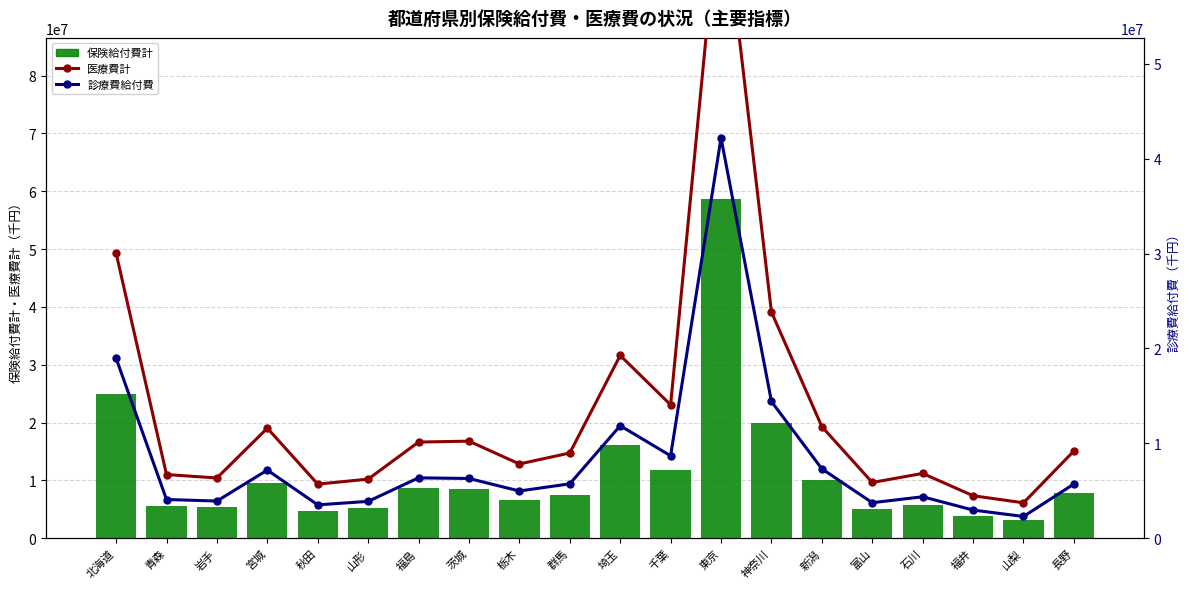

Reading left to right, extract all data points from this chart.

保険給付費計: 25024089.7	5597815.0	5357910.5	9634115.5	4773759.8	5153755.7	8755619.4	8448947.7	6580761.8	7479147.6	16166775.0	11819621.6	58699610.4	19896936.0	10020836.9	4993432.4	5761586.1	3831329.2	3157463.5	7830413.8
医療費計: 30046334.5	6713030.5	6352411.1	11603883.8	5705592.4	6230958.2	10137486.4	10232605.3	7829833.9	8985038.2	19267321.0	14064338.1	69225076.1	23842756.5	11768020.1	5878212.1	6830618.1	4481831.3	3735268.1	9198161.8
診療費給付費: 18969211.5	4084077.2	3920370.8	7186365.9	3519625.2	3887360.0	6366296.3	6299390.6	4981924.9	5736630.2	11860291.8	8691705.8	42187041.9	14412951.8	7317485.1	3747199.6	4371849.2	2970623.6	2294629.8	5716648.3